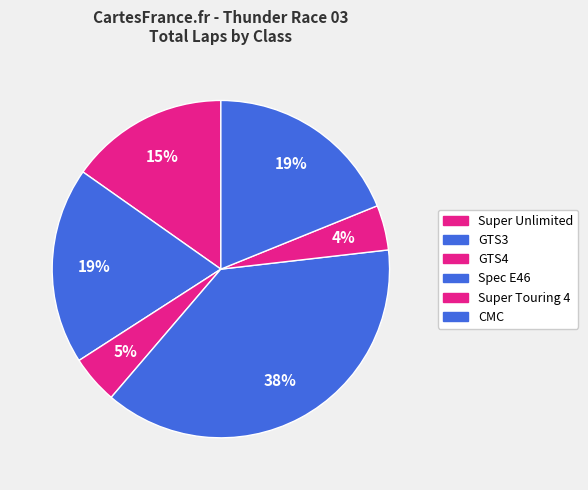

How many slices are in this pie chart?

6